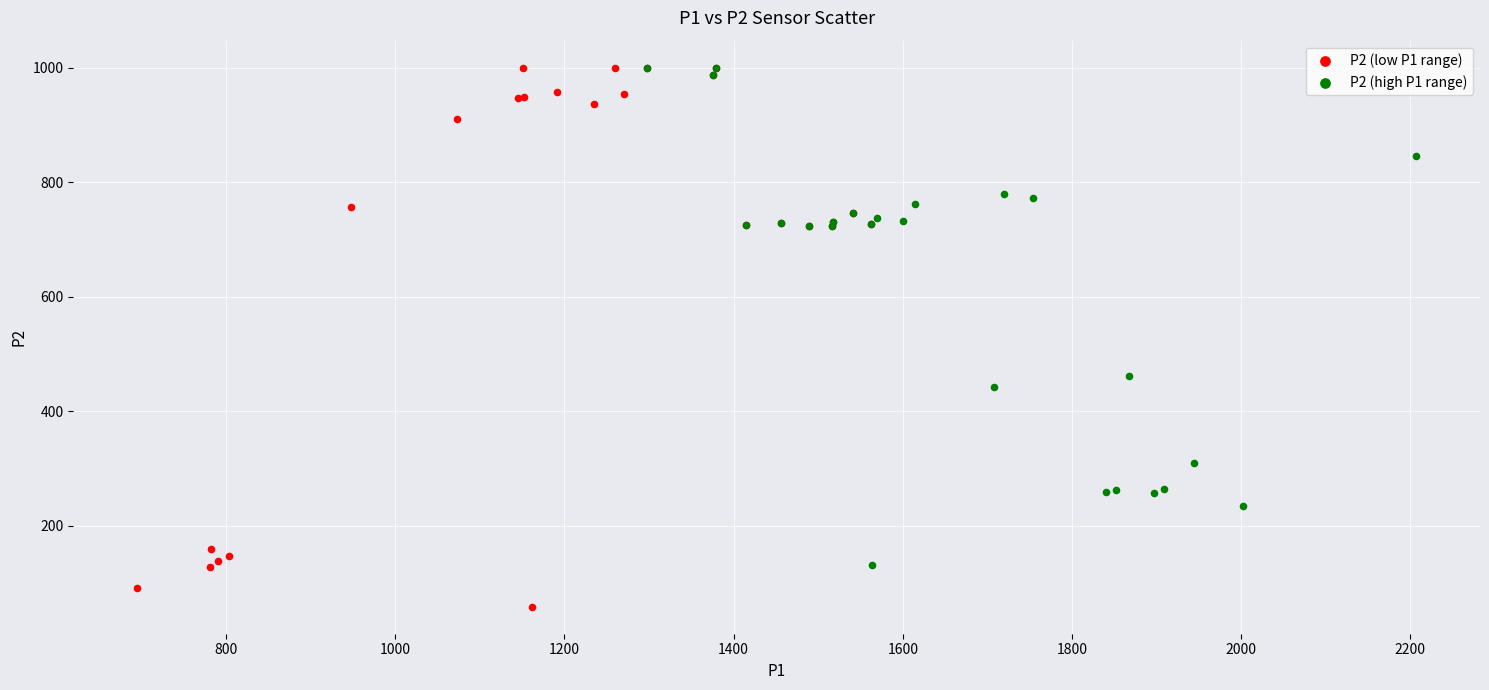

Which series has the largest Y range (max minus min)?

P2 (low P1 range)